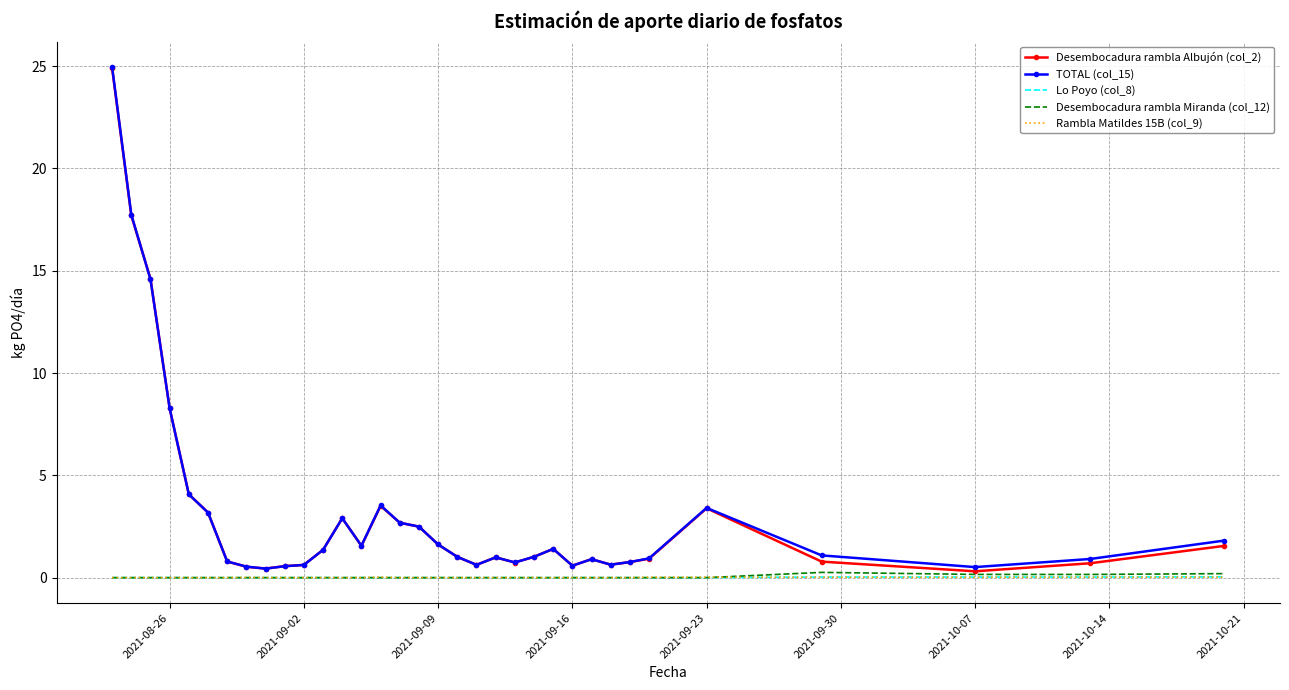

Reading left to right, what are all the values shown in this chart?

Desembocadura rambla Albujón (col_2): 24.9	17.7	14.6	8.3	4.1	3.2	0.8	0.5	0.4	0.6	0.6	1.4	2.9	1.6	3.5	2.7	2.5	1.6	1.0	0.6	1.0	0.7	1.0	1.4	0.6	0.9	0.6	0.8	0.9	3.4	0.8	0.3	0.7	1.6
TOTAL (col_15): 24.9	17.7	14.6	8.3	4.1	3.2	0.8	0.5	0.4	0.6	0.6	1.4	2.9	1.6	3.5	2.7	2.5	1.6	1.0	0.6	1.0	0.7	1.0	1.4	0.6	0.9	0.6	0.8	0.9	3.4	1.1	0.5	0.9	1.8
Lo Poyo (col_8): 0.0	0.0	0.0	0.0	0.0	0.0	0.0	0.0	0.0	0.0	0.0	0.0	0.0	0.0	0.0	0.0	0.0	0.0	0.0	0.0	0.0	0.0	0.0	0.0	0.0	0.0	0.0	0.0	0.0	0.0	0.0	0.0	0.0	0.0
Desembocadura rambla Miranda (col_12): 0.0	0.0	0.0	0.0	0.0	0.0	0.0	0.0	0.0	0.0	0.0	0.0	0.0	0.0	0.0	0.0	0.0	0.0	0.0	0.0	0.0	0.0	0.0	0.0	0.0	0.0	0.0	0.0	0.0	0.0	0.3	0.2	0.2	0.2
Rambla Matildes 15B (col_9): 0.0	0.0	0.0	0.0	0.0	0.0	0.0	0.0	0.0	0.0	0.0	0.0	0.0	0.0	0.0	0.0	0.0	0.0	0.0	0.0	0.0	0.0	0.0	0.0	0.0	0.0	0.0	0.0	0.0	0.0	0.0	0.0	0.0	0.0